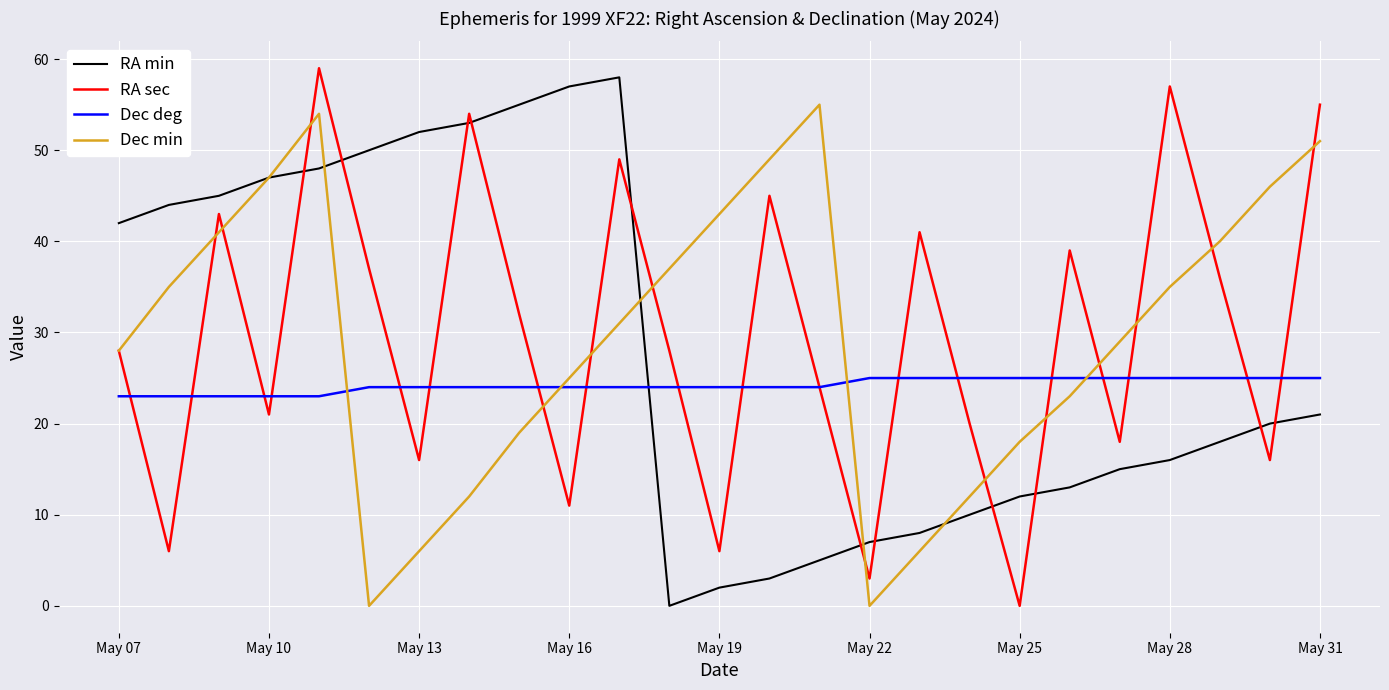

What is the highest value of the RA min series?

58